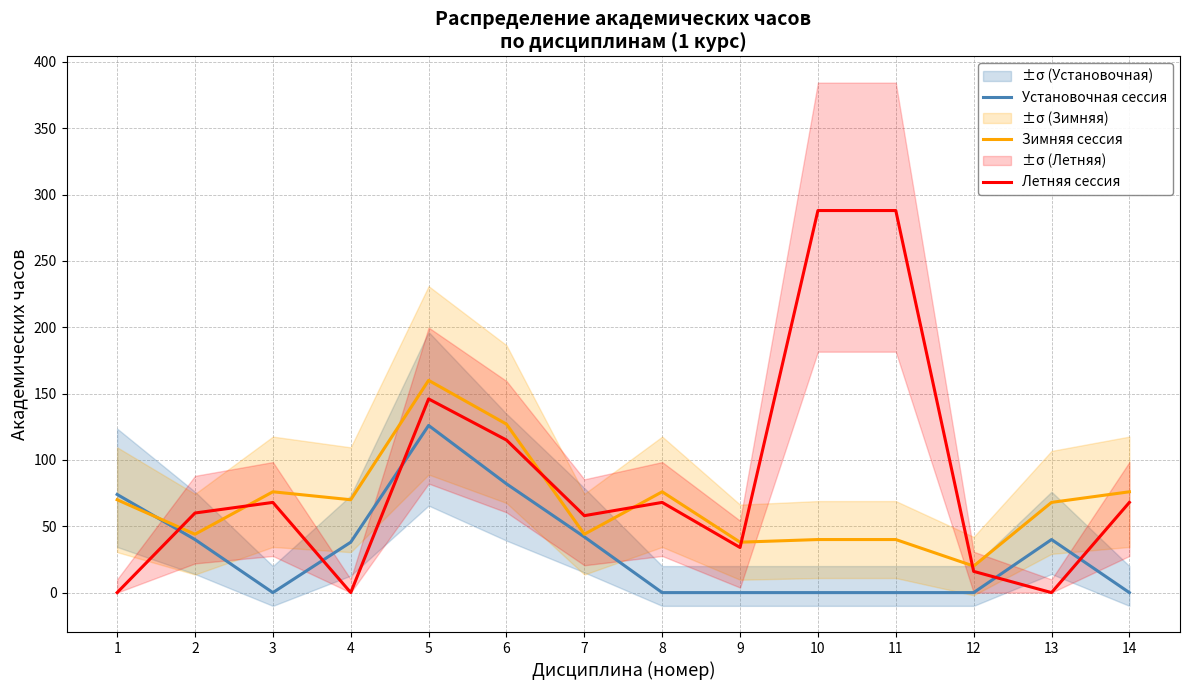

How many lines are shown in the chart?

3